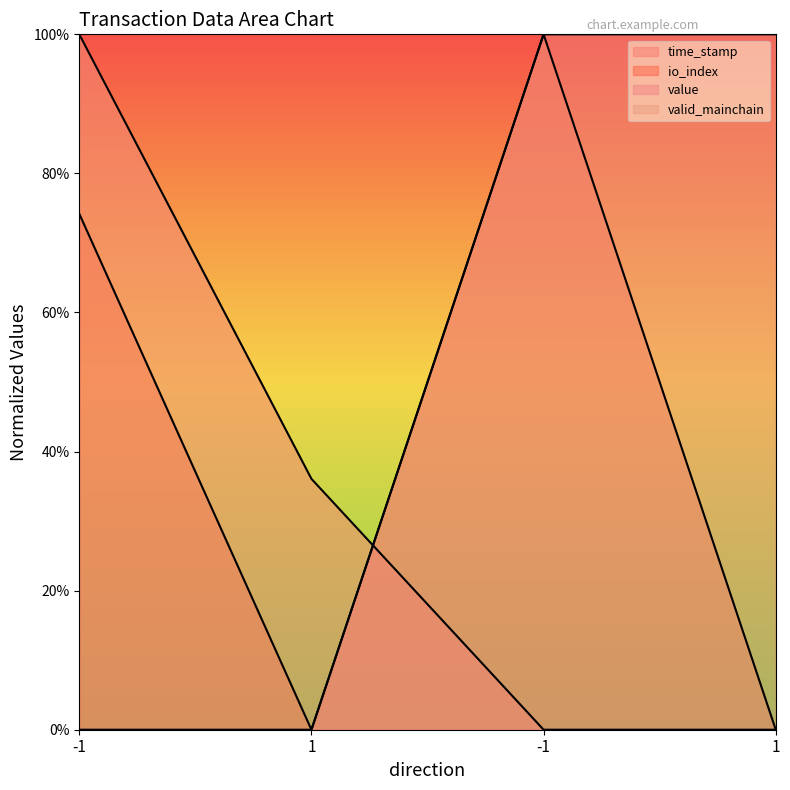

True or false: value has more than 1 interior local peaks.

False